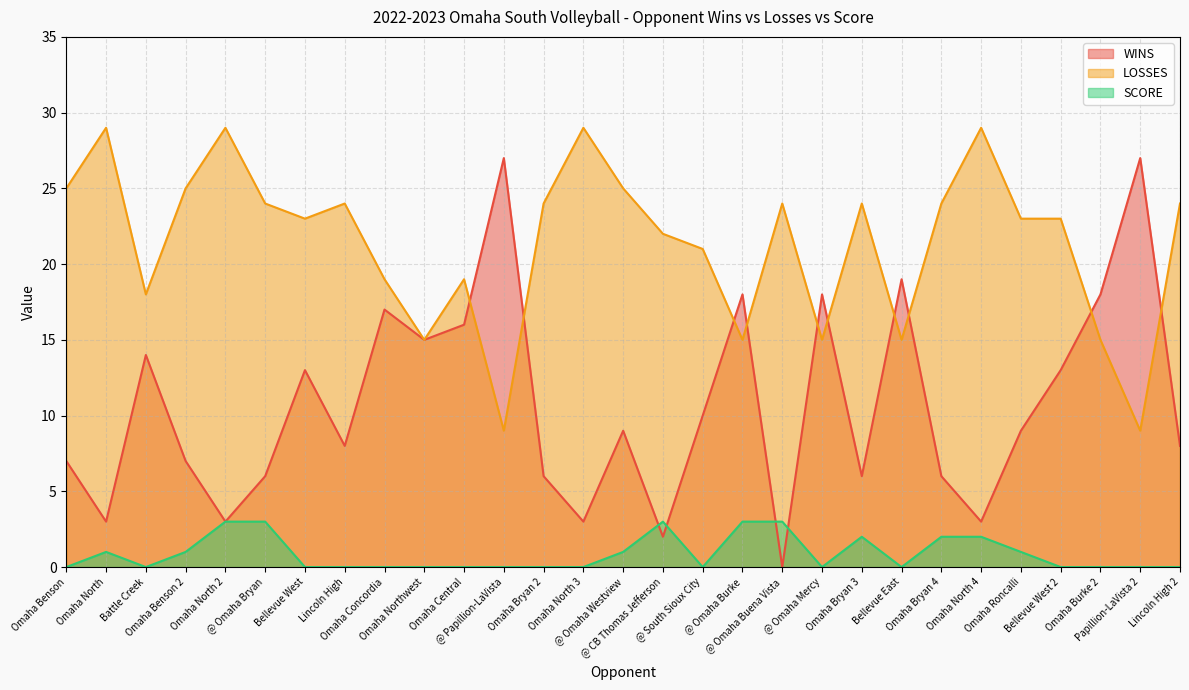

What is the greatest value displayed?

29